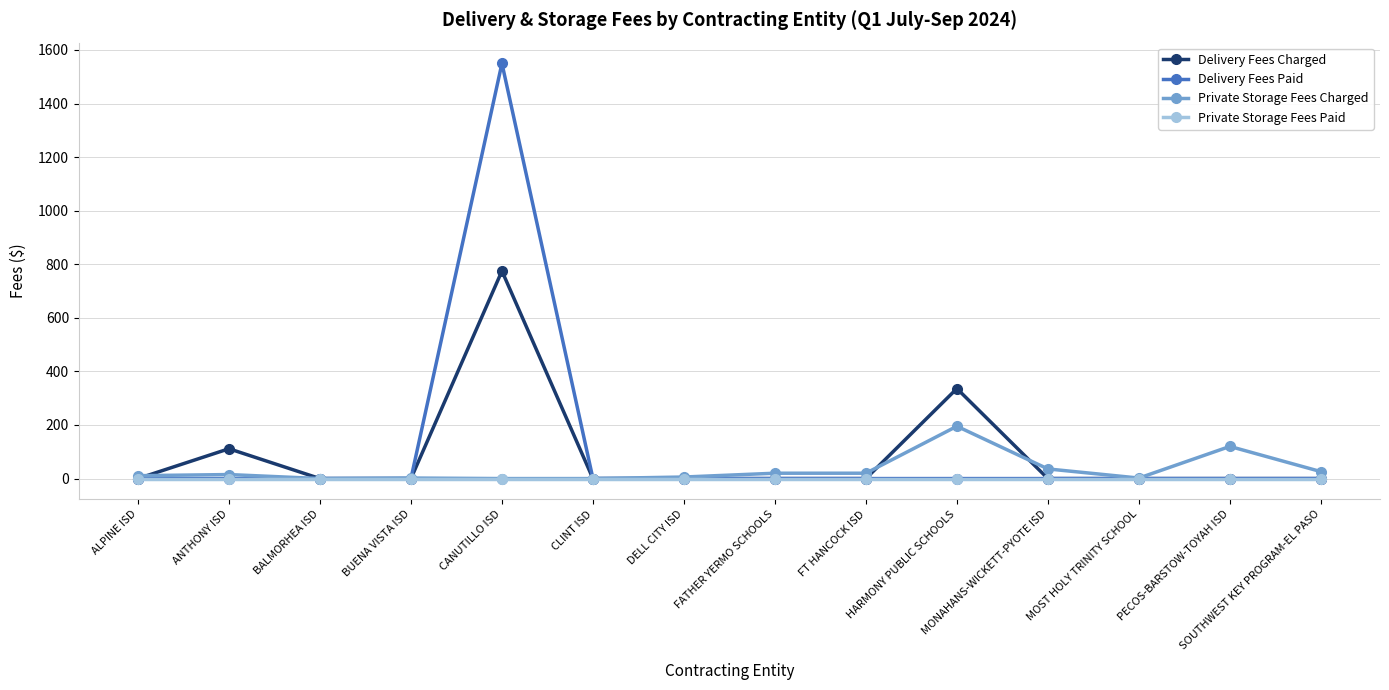

Which series changed the most between HARMONY PUBLIC SCHOOLS and SOUTHWEST KEY PROGRAM-EL PASO?

Delivery Fees Charged